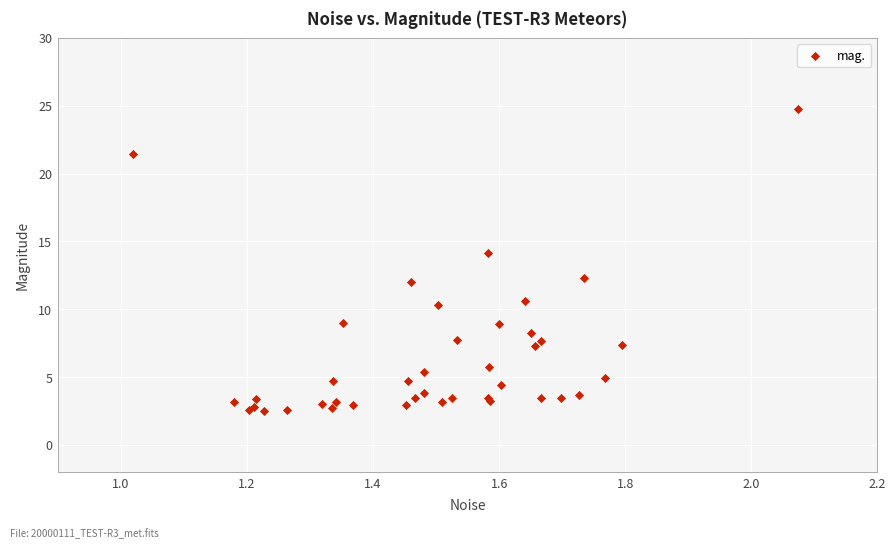

What Y value in the scatter plot is closest to 13?

12.3